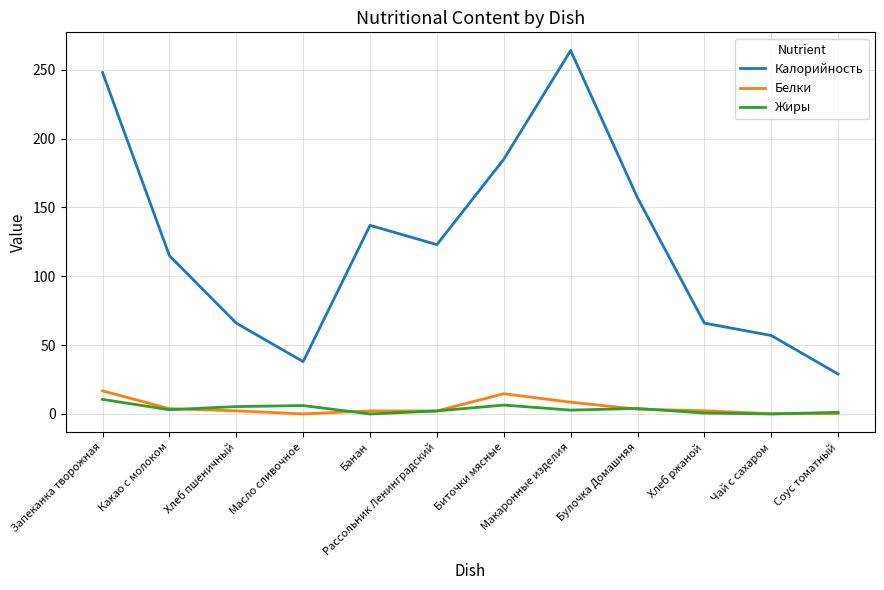

The Жиры series shows 0.0 at Чай с сахаром. True or false?

True